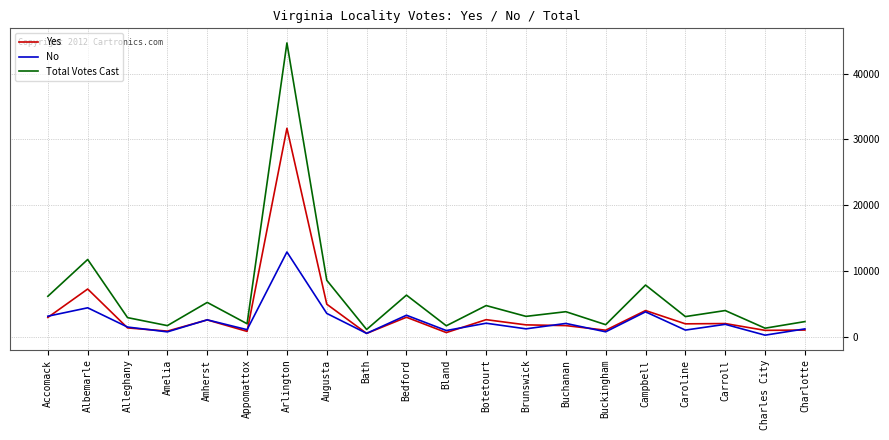

Where does the Yes series first go above 2046?

Accomack